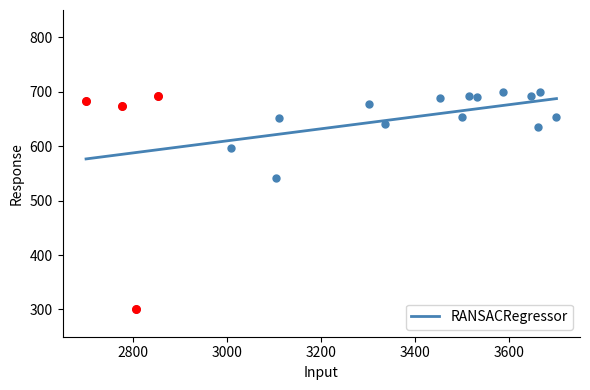

What is the lowest value of the RANSACRegressor series?

576.5